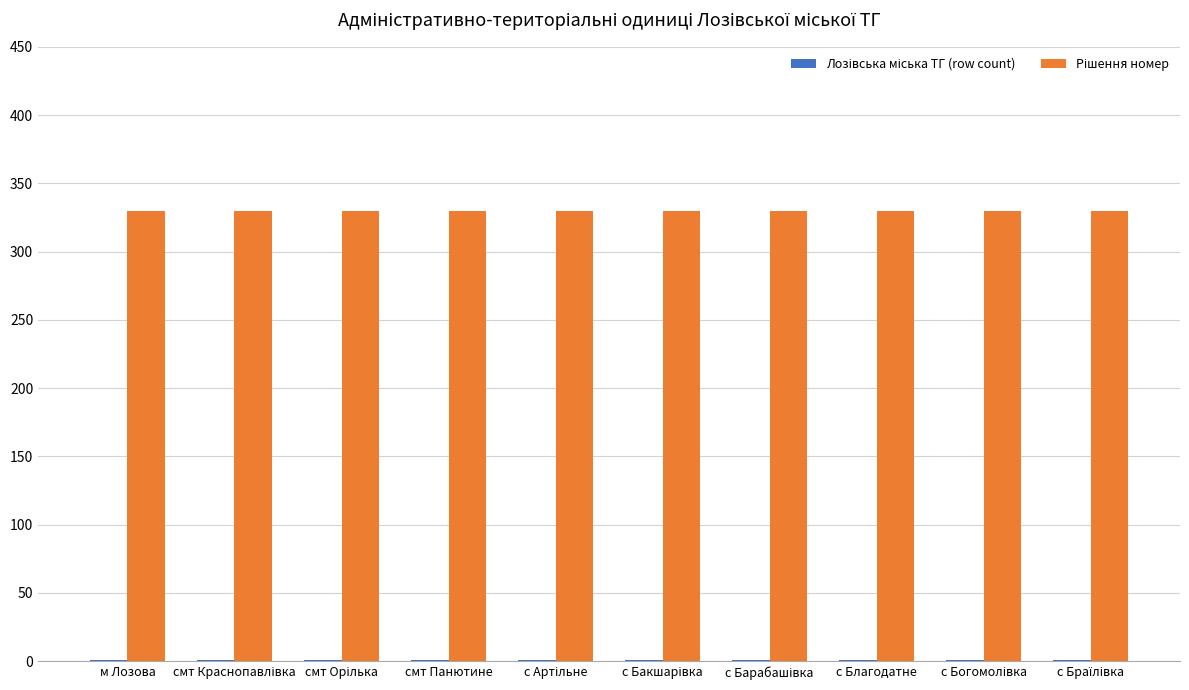

What is the maximum value shown in the chart?

330